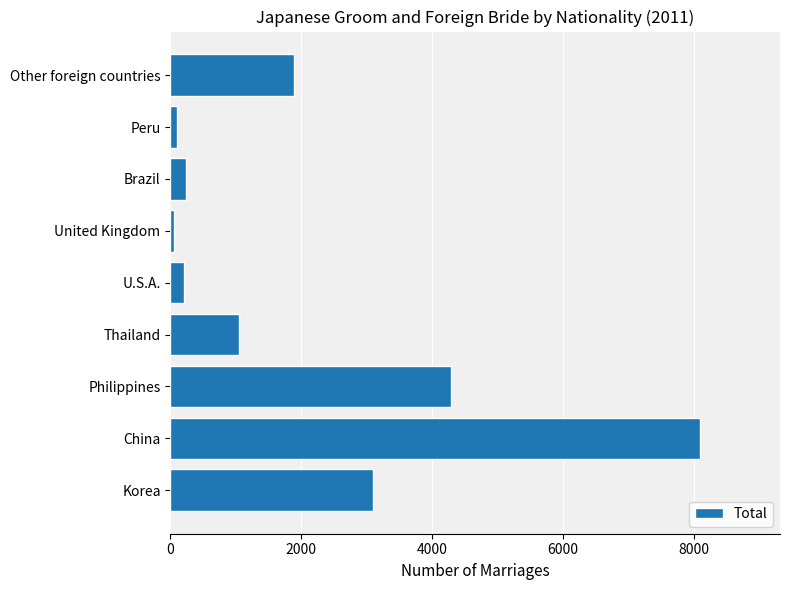

What is the ratio of the value at Thailand to the value at U.S.A.?

5.2